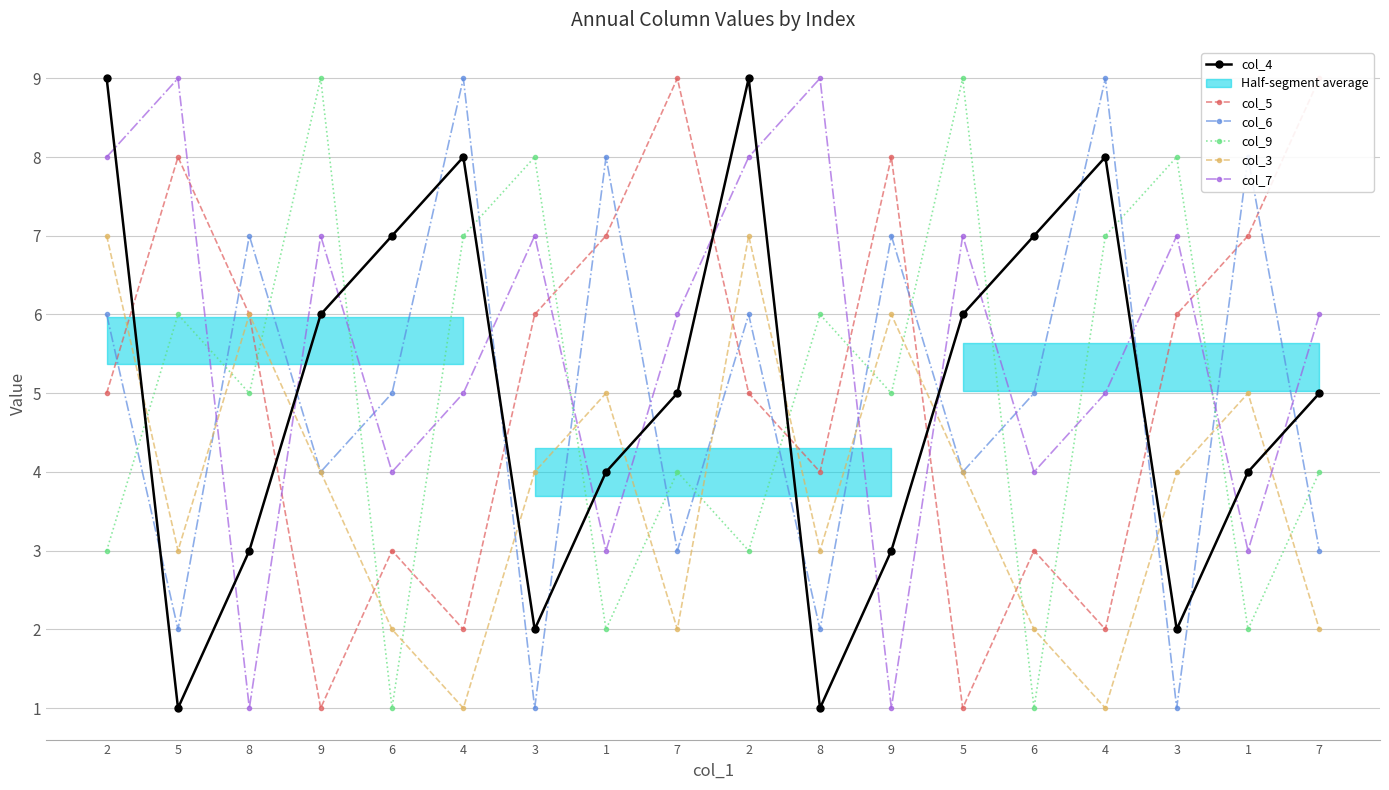

What is the greatest value displayed?

9